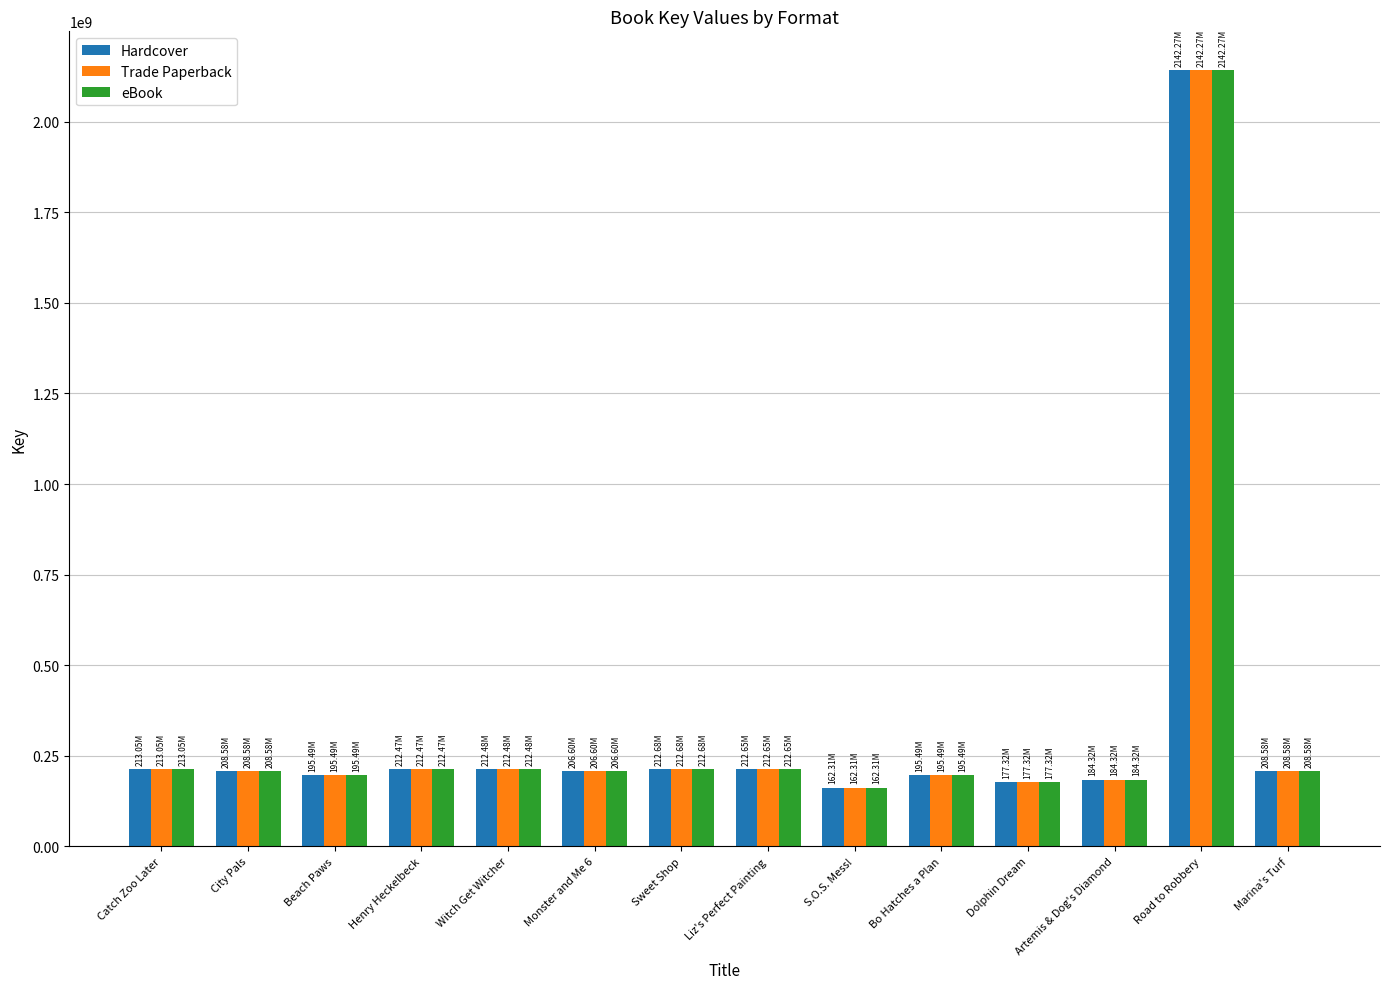

What is the difference between the Hardcover values at Sweet Shop and Beach Paws?

17192225